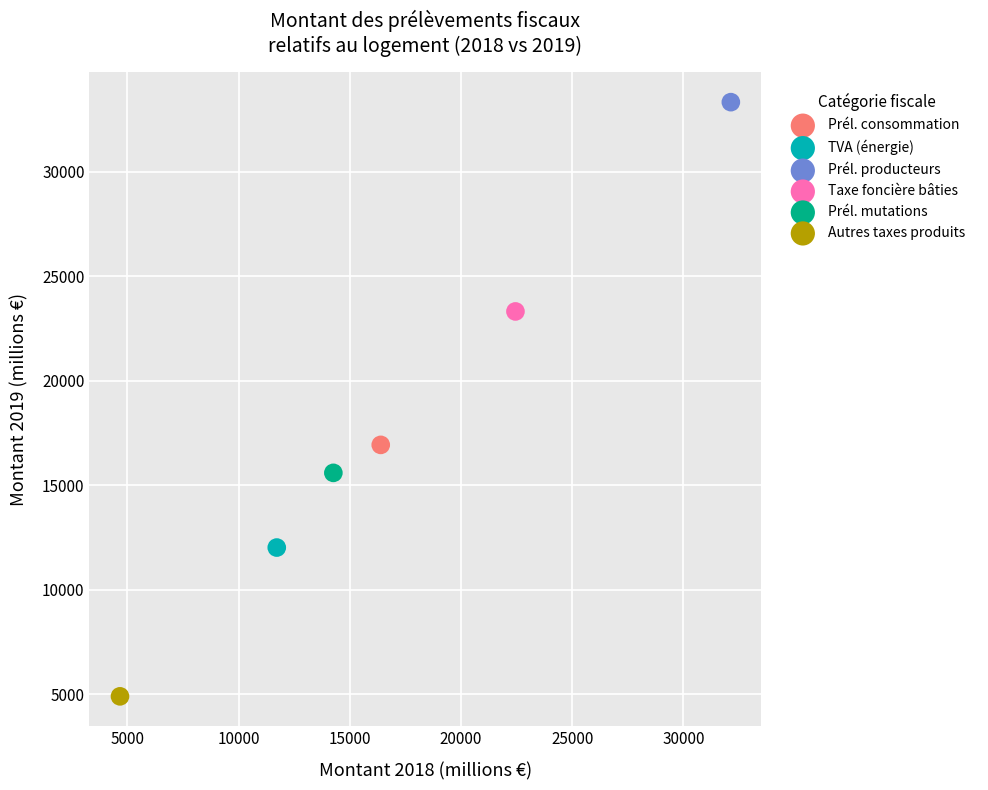

What are all the series names shown in the legend?

Prél. consommation, TVA (énergie), Prél. producteurs, Taxe foncière bâties, Prél. mutations, Autres taxes produits